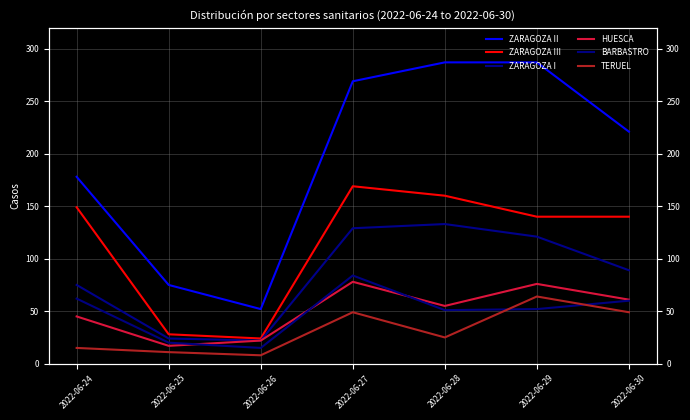

At 2022-06-24, list the series in order from largest to smallest.

ZARAGOZA II, ZARAGOZA III, ZARAGOZA I, BARBASTRO, HUESCA, TERUEL